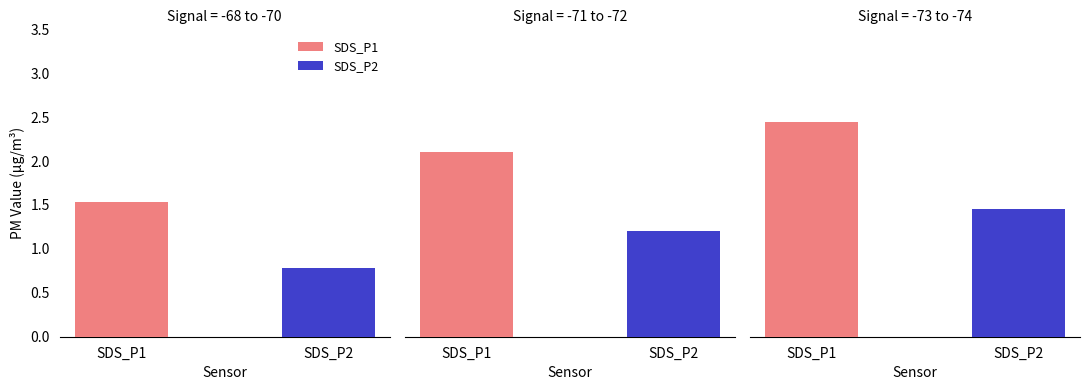

What is the difference between the second highest and minimum values in the SDS_P2 series?

0.4